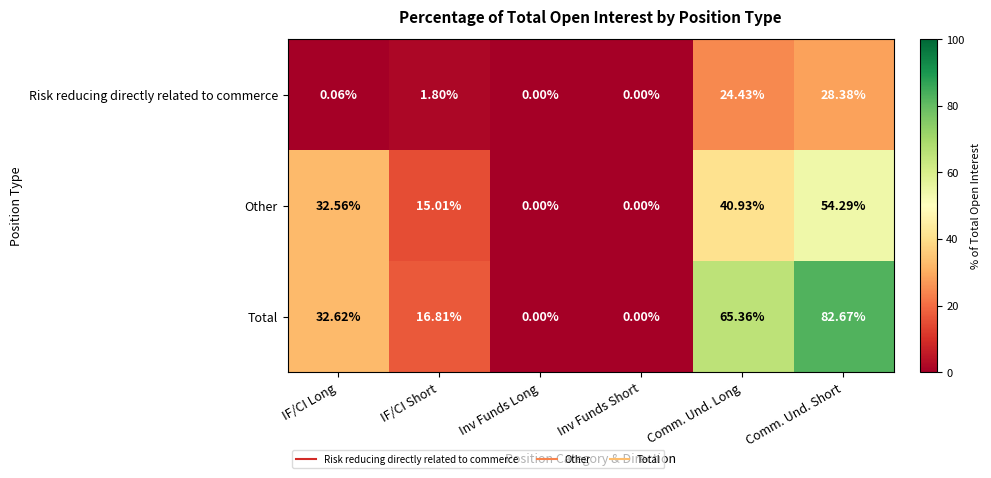

At which category does the chart reach its peak across all series?

Comm. Und. Short